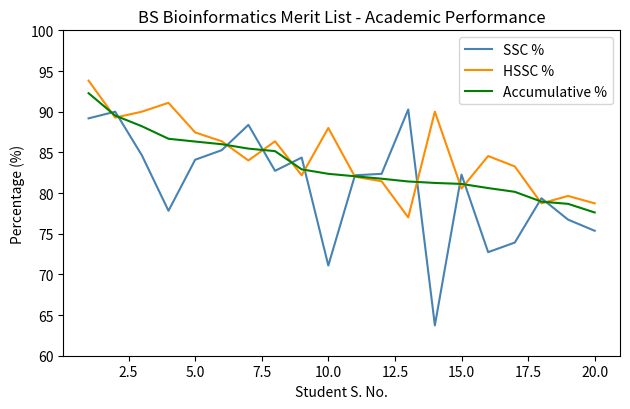

What is the difference between the maximum and minimum values in the SSC % series?

26.5